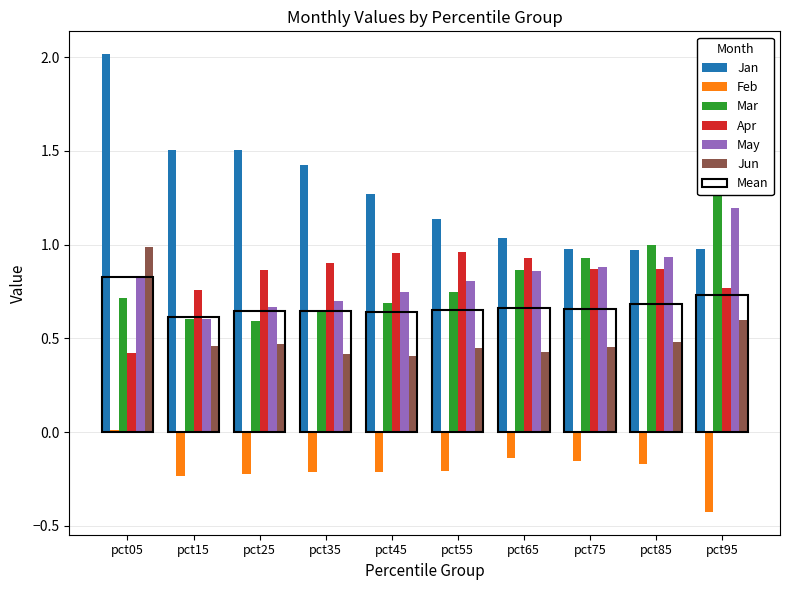

What value does the Feb series have at pct45?

-0.2